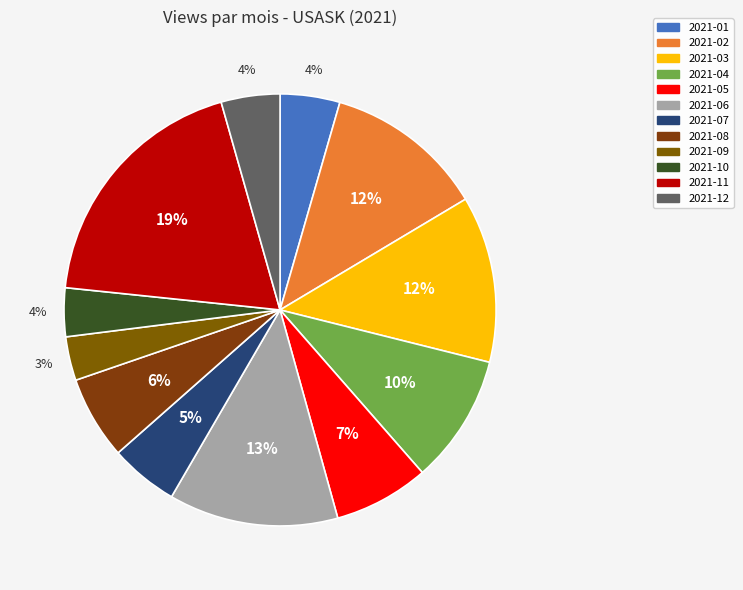

What percentage do 2021-10 and 2021-02 together represent?

15.6%